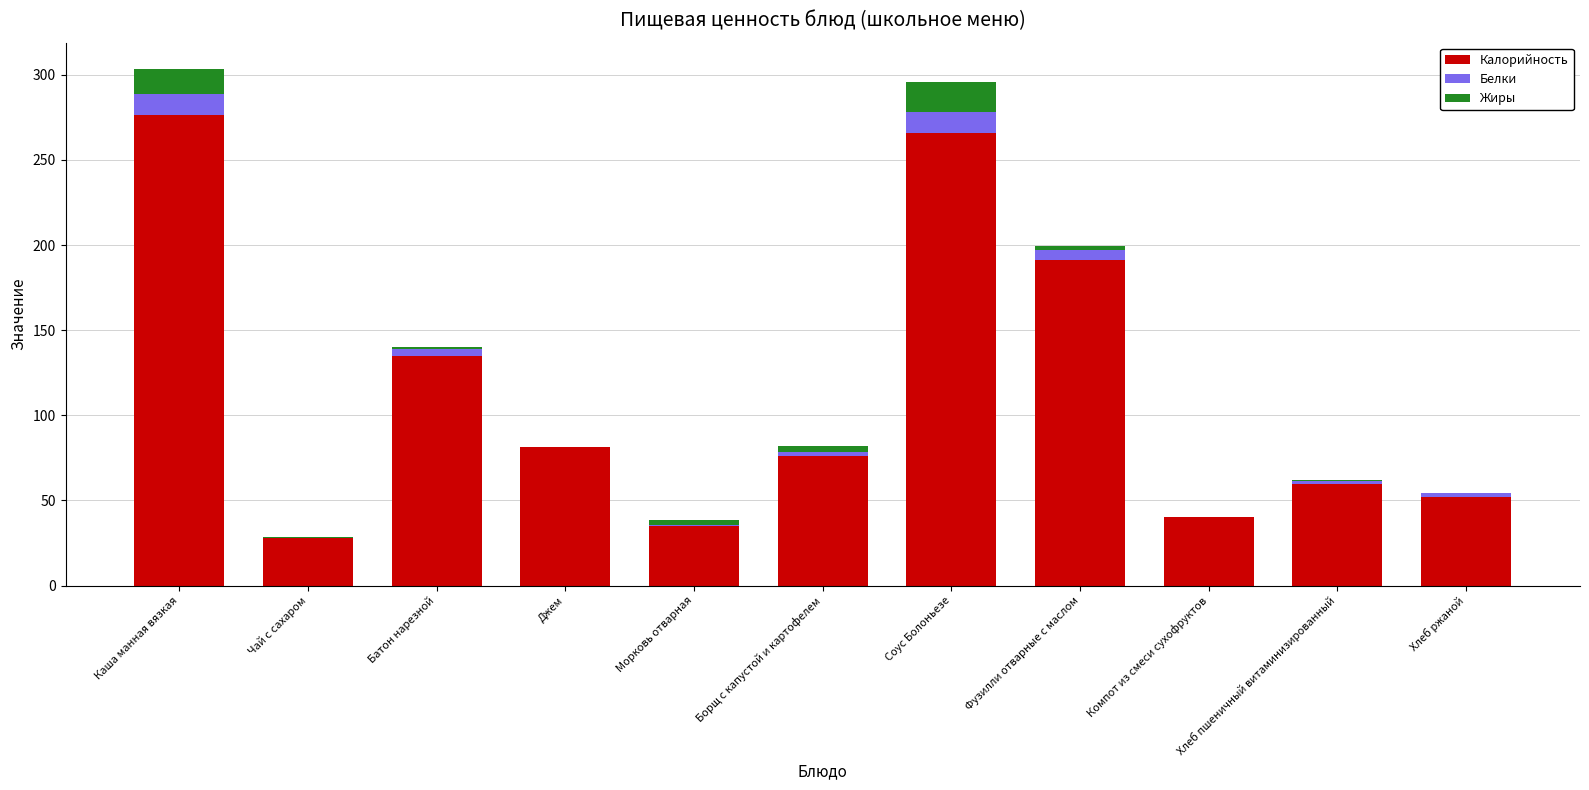

Where is Калорийность nearest to the value 152?

Батон нарезной